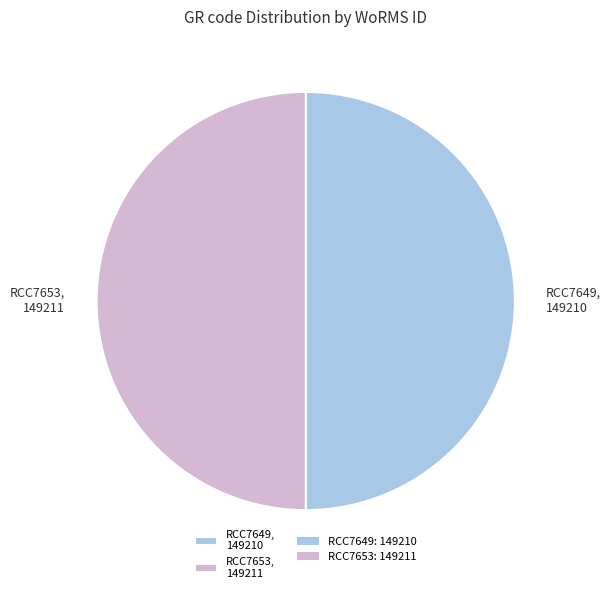

Approximately how many times larger is the value at RCC7649, 149210 compared to RCC7653, 149211?

1.0